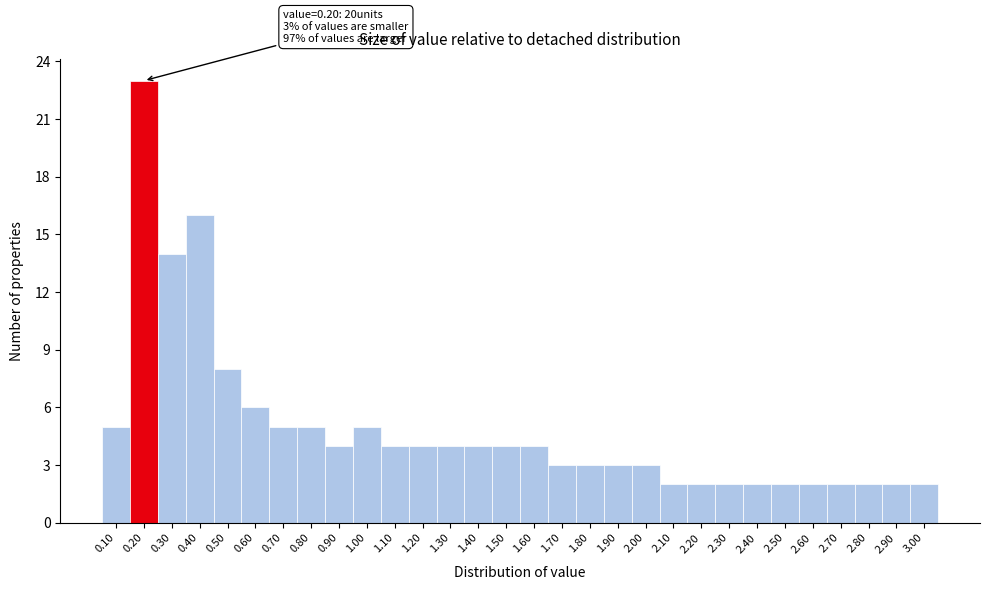

Reading left to right, list all the values displayed in this chart.

5	23	14	16	8	6	5	5	4	5	4	4	4	4	4	4	3	3	3	3	2	2	2	2	2	2	2	2	2	2